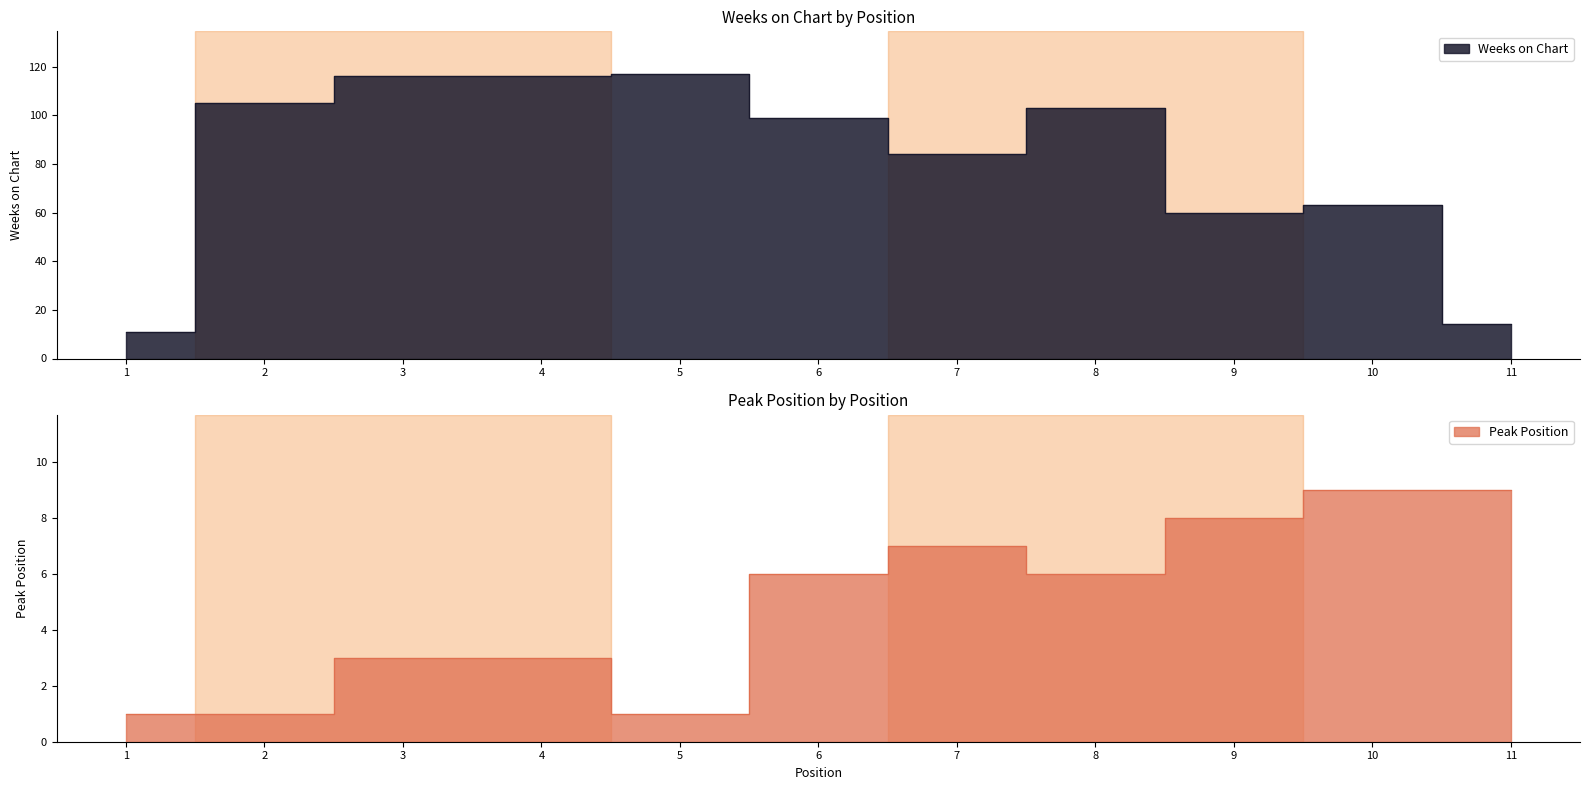

How many values in the Weeks on Chart series exceed 99?

5